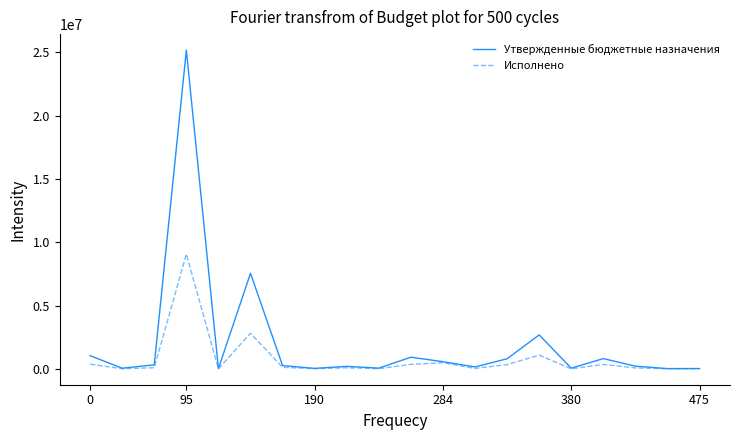

At how many categories does at least one series exceed 24931462?

1